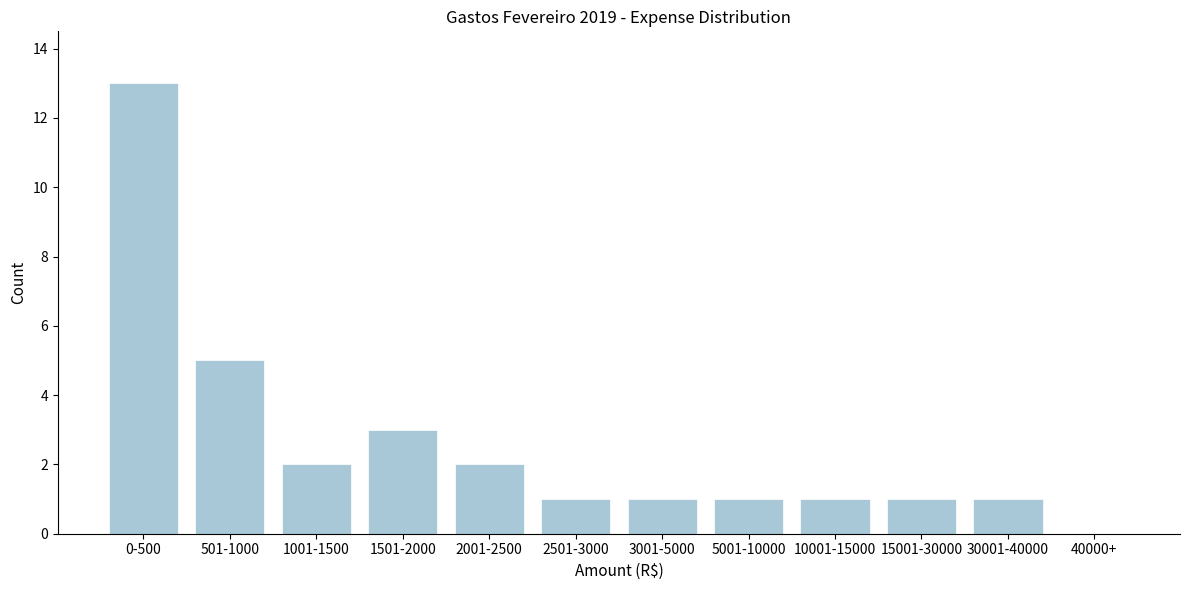

Reading right to left, list all the values displayed in this chart.

40000+=0	30001-40000=1	15001-30000=1	10001-15000=1	5001-10000=1	3001-5000=1	2501-3000=1	2001-2500=2	1501-2000=3	1001-1500=2	501-1000=5	0-500=13